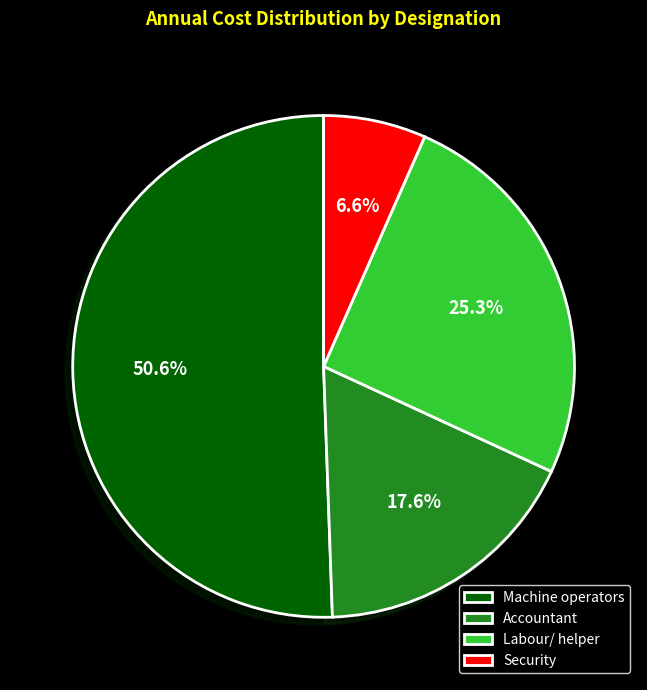

Which category has the smallest portion of the pie?

Security